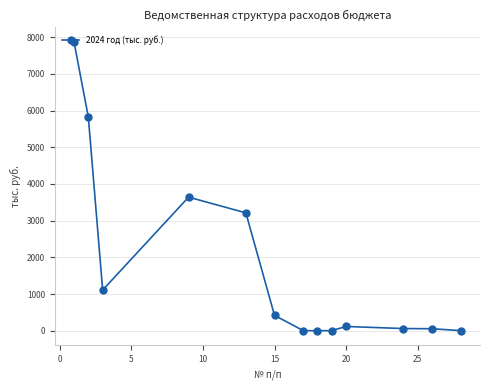

What is the value of the 3rd point from the left?

1110.2